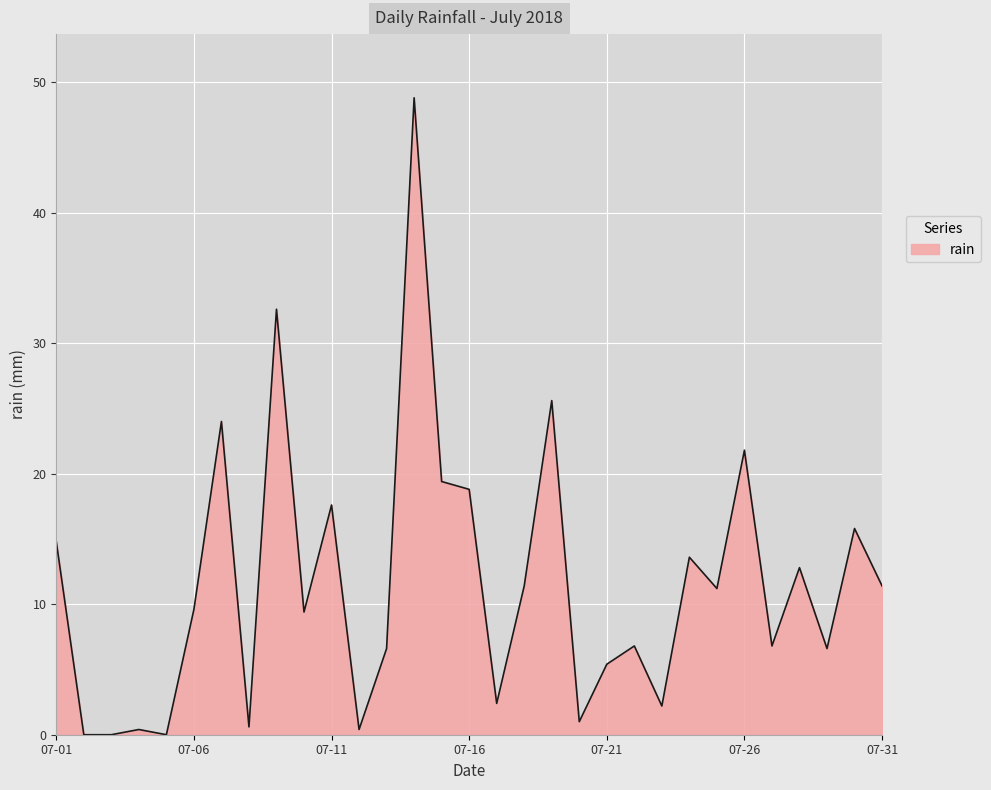

What is the difference between the maximum and minimum values?

48.8